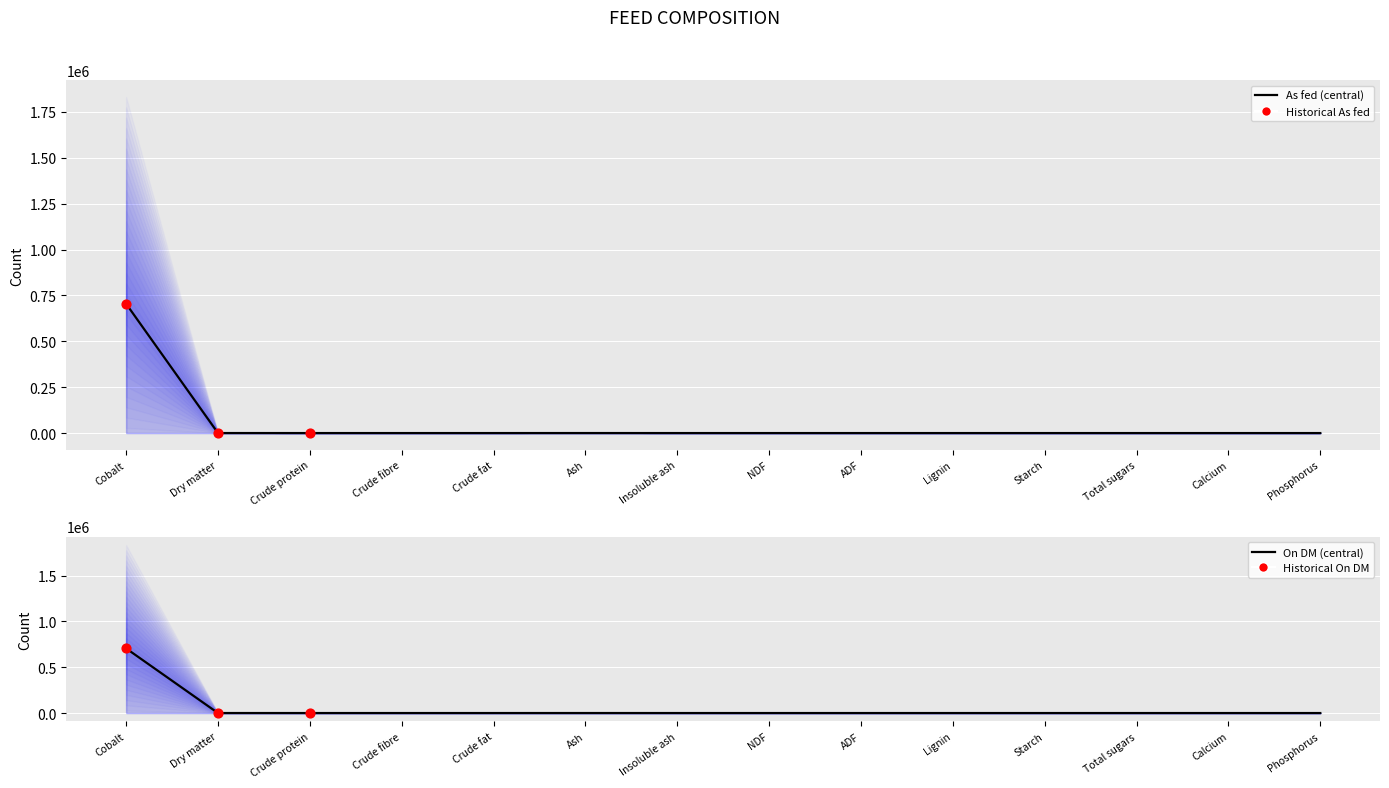

Which series has the largest Y range (max minus min)?

On DM